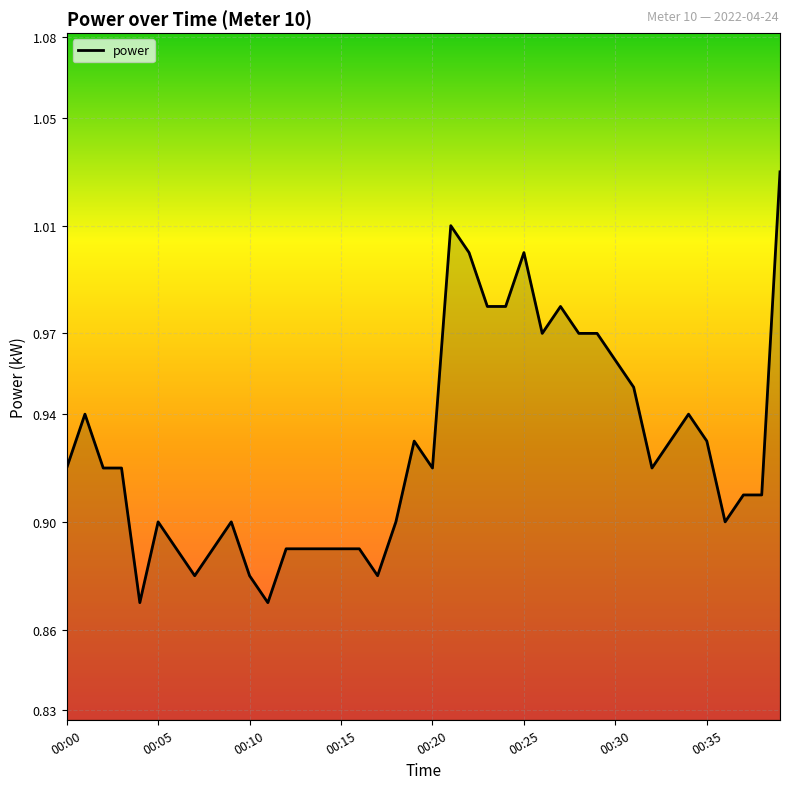

Does the chart display data point markers on the line(s)?

No